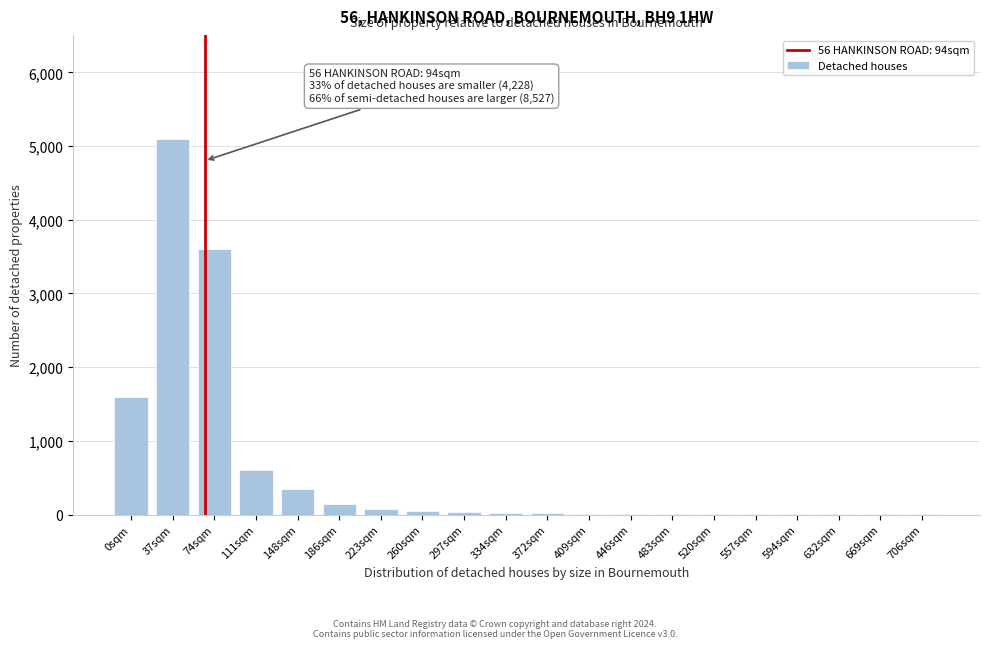

What is the sum of all values?

11632